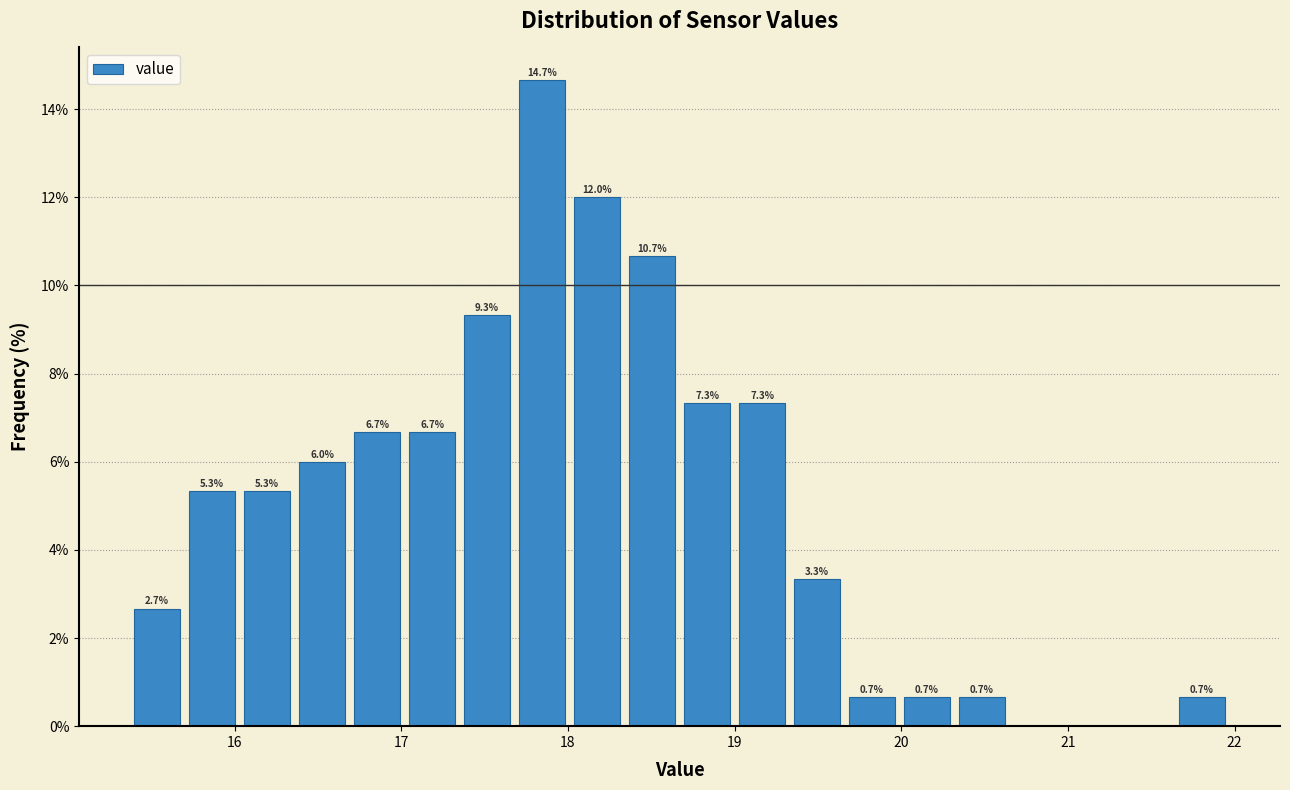

Read against the x-axis, roughly where is the centre of the tallest bar?

17.8